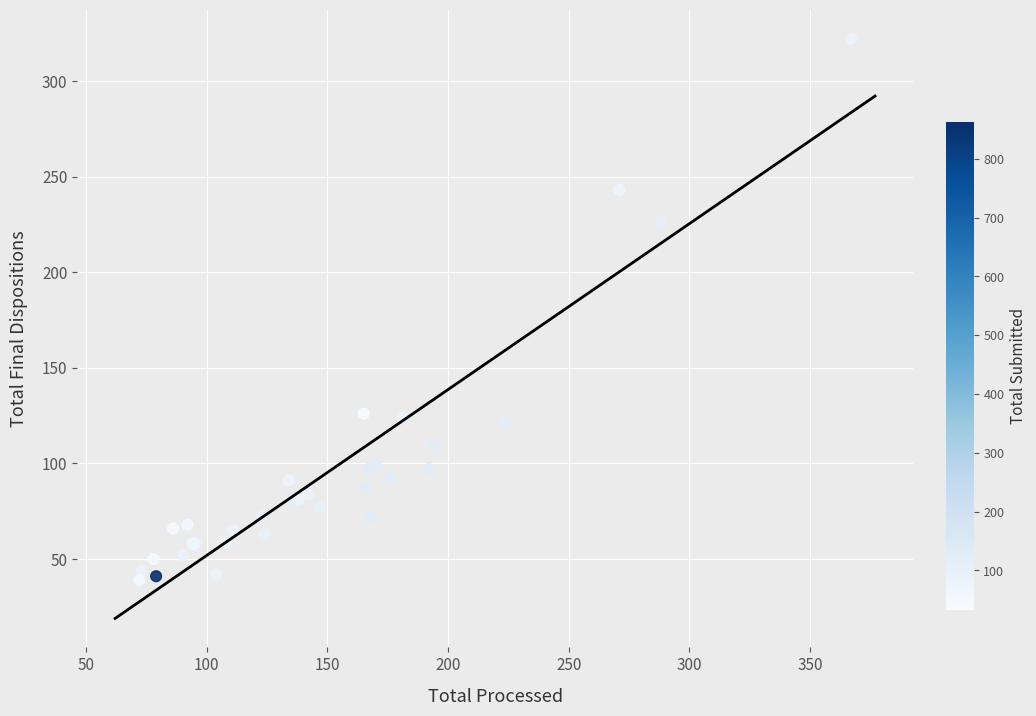

What Y value in the scatter plot is closest to 180?

226